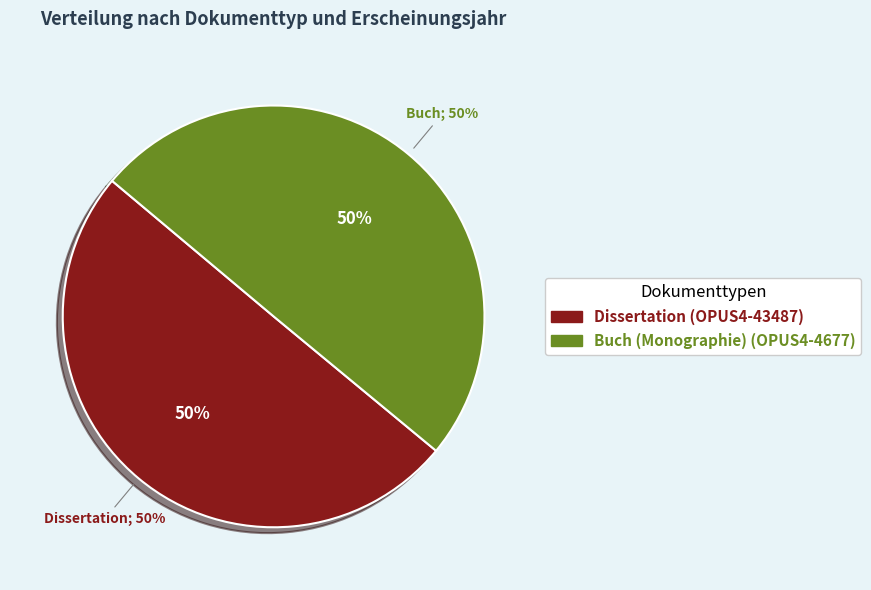

To the nearest percent, what percentage of the pie is Buch (Monographie) (2010)?

50%